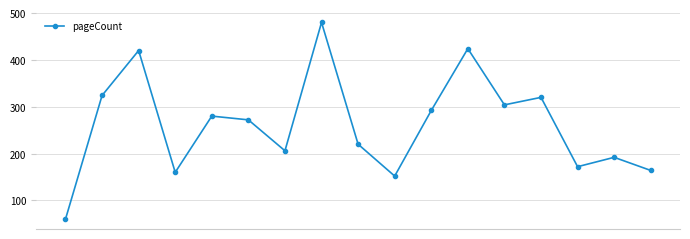

How many data points does each series have?

17